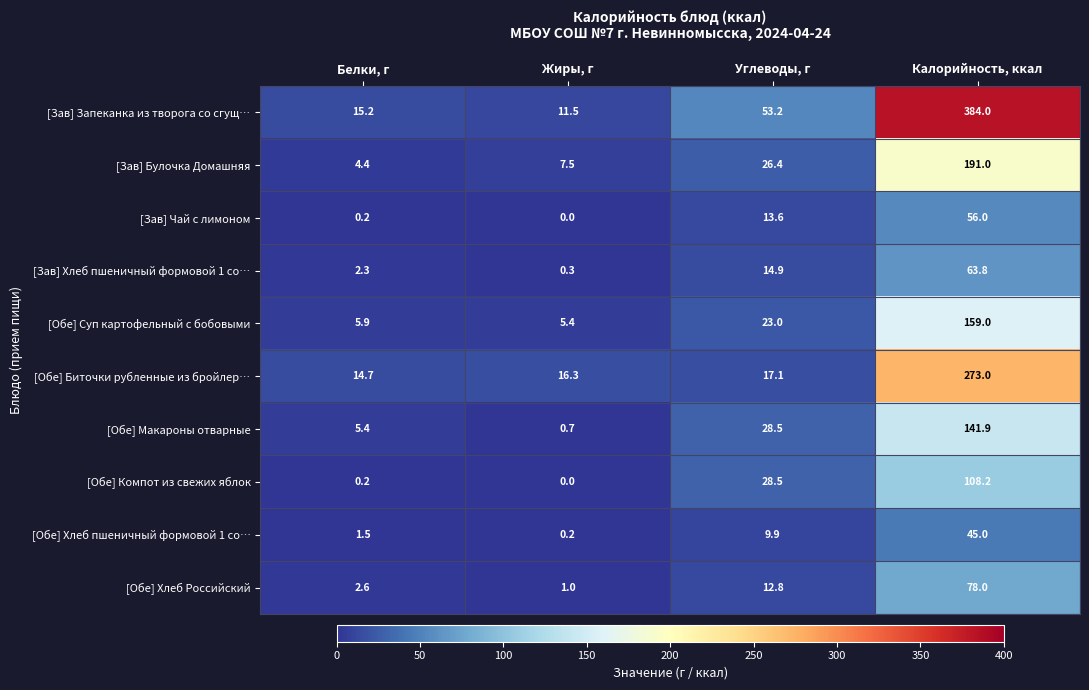

Between Жиры, г and Калорийность, ккал, which series saw the biggest shift?

[Зав] Запеканка из творога со сгущ…